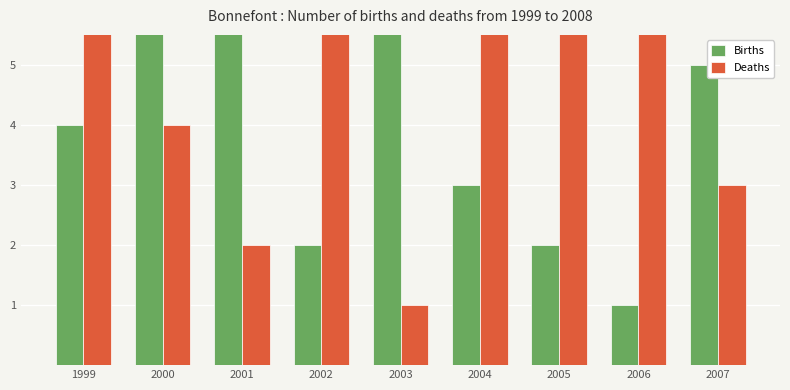

Are the bars horizontal?

No